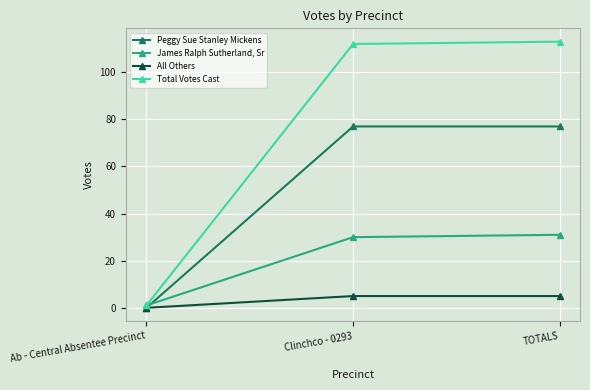

Which category has the lowest value in the All Others series?

Ab - Central Absentee Precinct